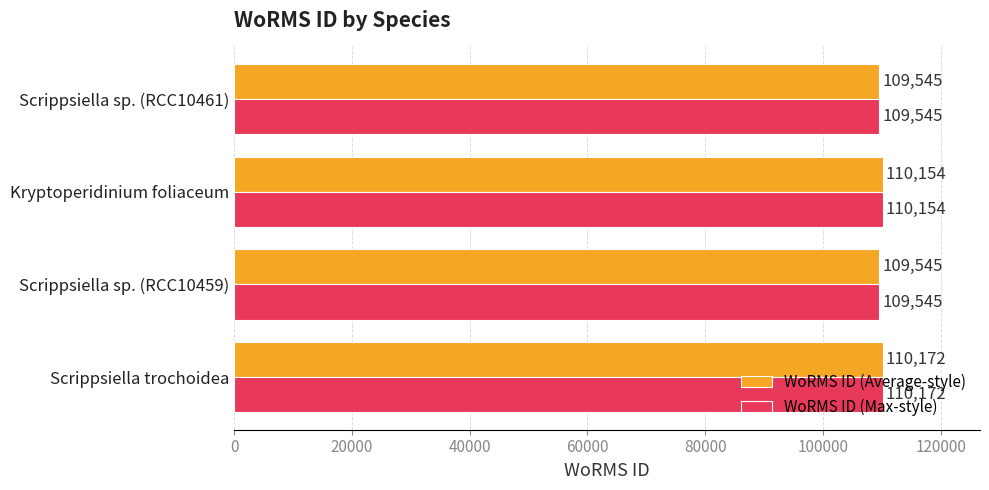

What is the difference between the maximum and minimum values in the WoRMS ID (Max-style) series?

627